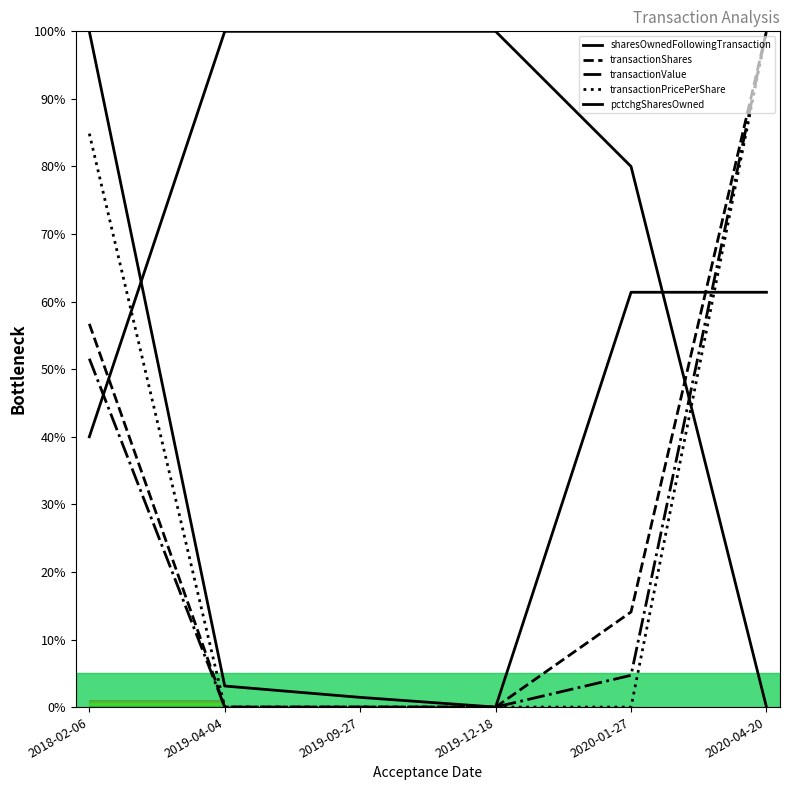

Does the chart display data point markers on the line(s)?

No